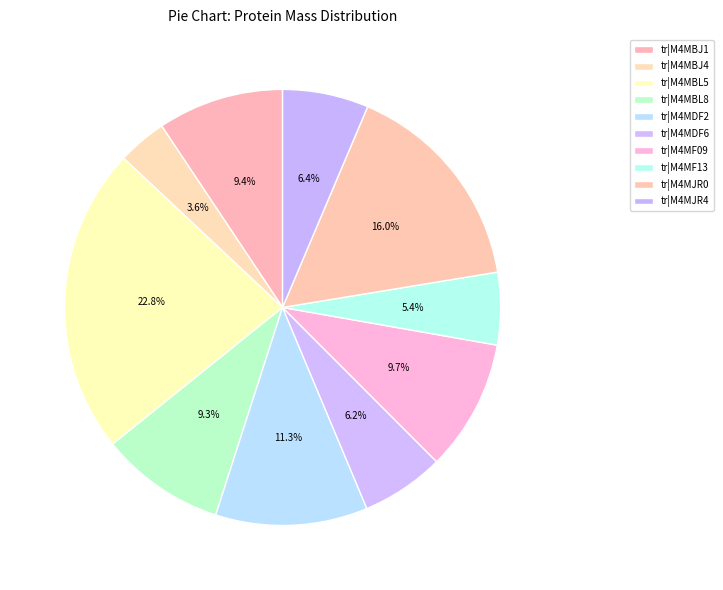

How many slices are in this pie chart?

10